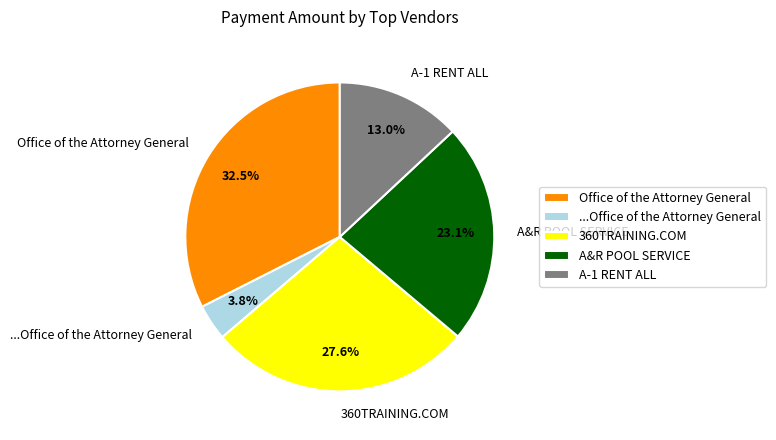

What percentage do 360TRAINING.COM and Office of the Attorney General together represent?

60.1%